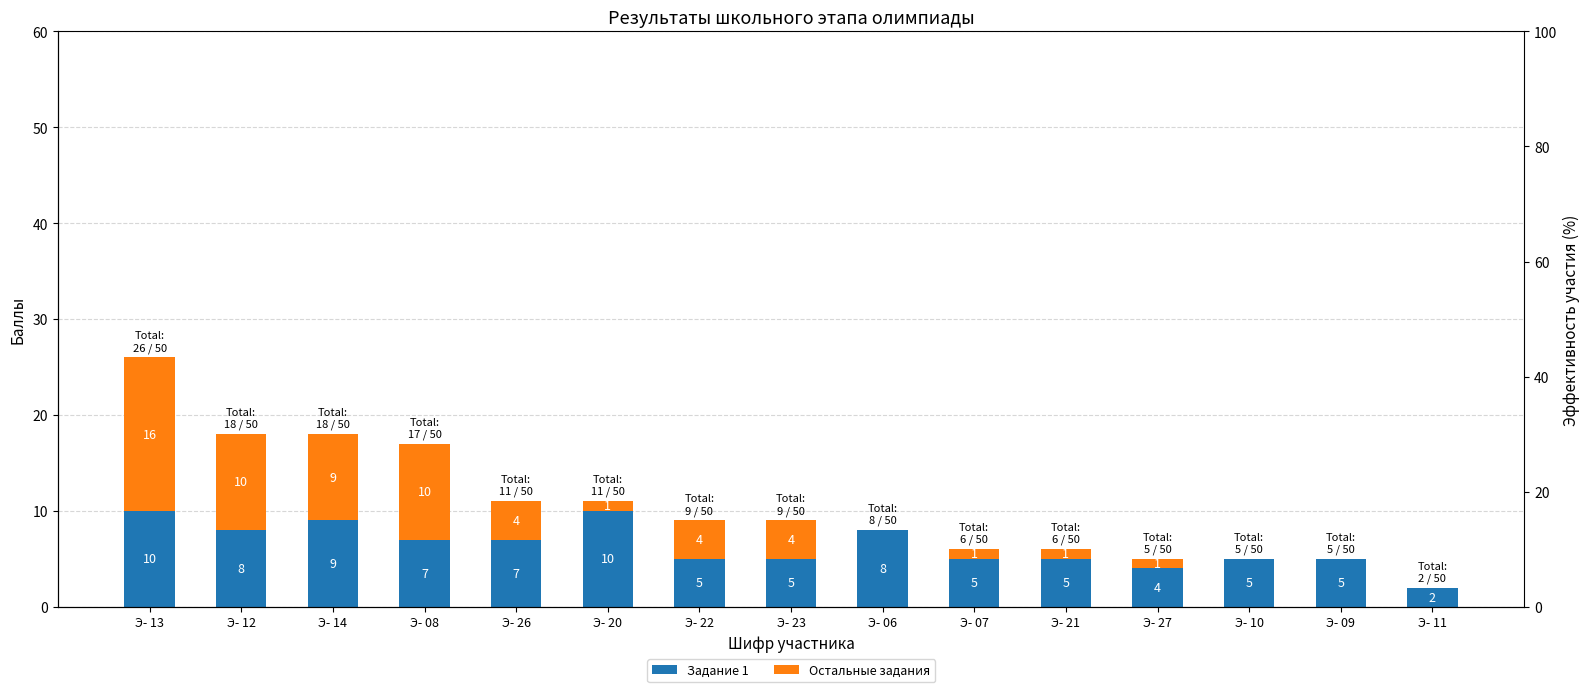

What is the value of the Остальные задания bar at the 6th from the left?

1